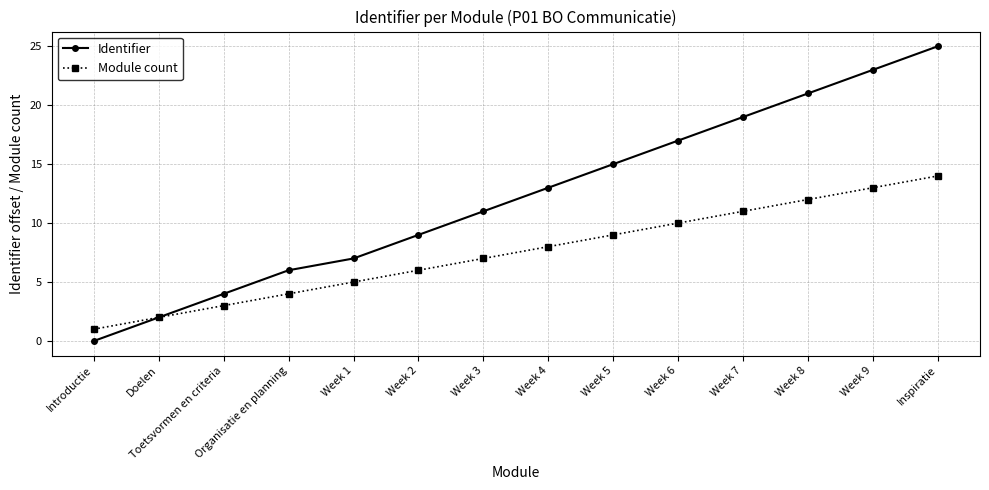

What is the difference between the maximum and minimum values in the Identifier series?

25